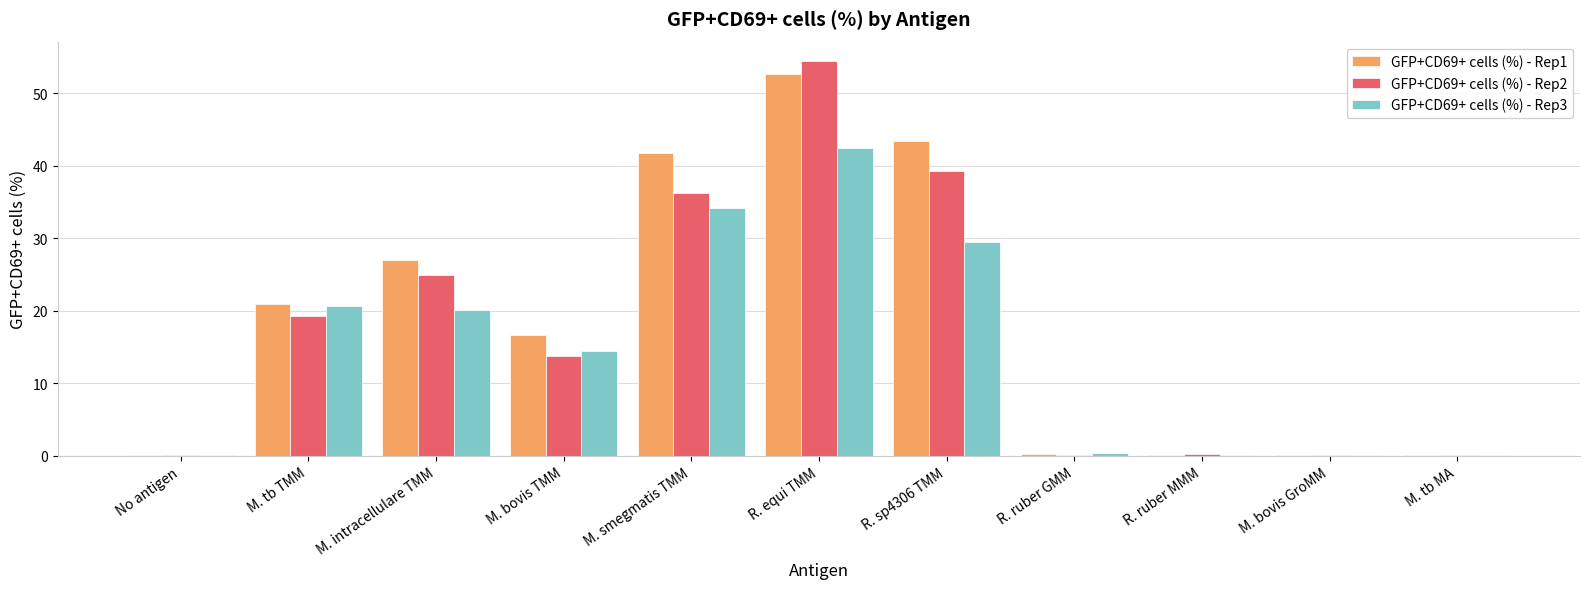

Is the value of GFP+CD69+ cells (%) - Rep2 at R. ruber GMM greater than the value of GFP+CD69+ cells (%) - Rep1 at R. sp4306 TMM?

No